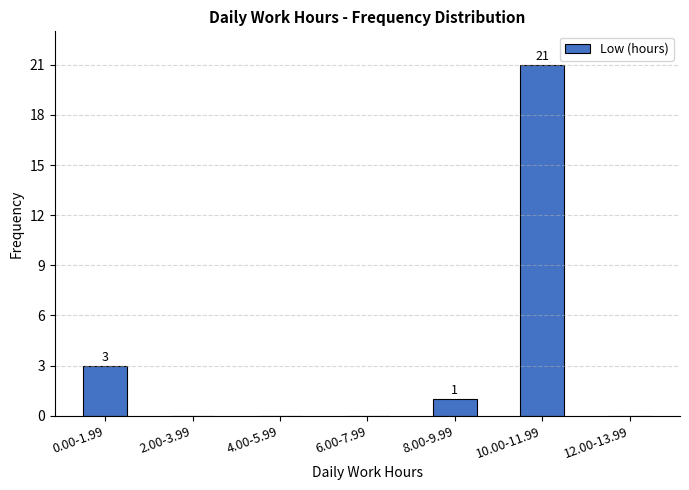

Reading left to right, list all the values displayed in this chart.

0.00-1.99=3	2.00-3.99=0	4.00-5.99=0	6.00-7.99=0	8.00-9.99=1	10.00-11.99=21	12.00-13.99=0